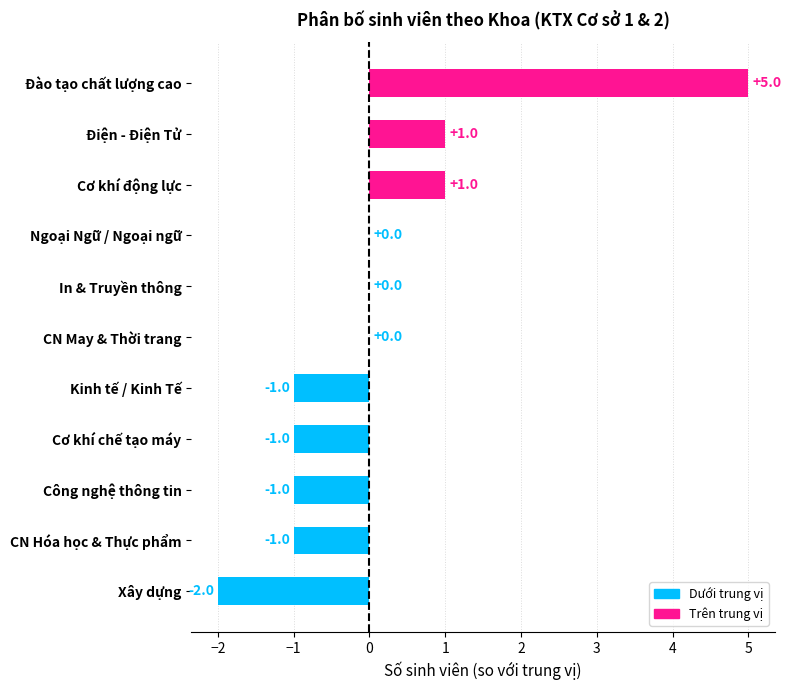

What is the maximum value shown in the chart?

5